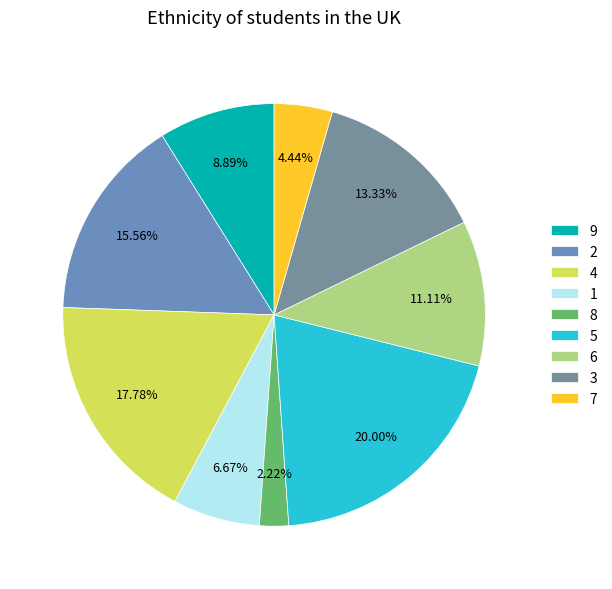

How many slices are in this pie chart?

9